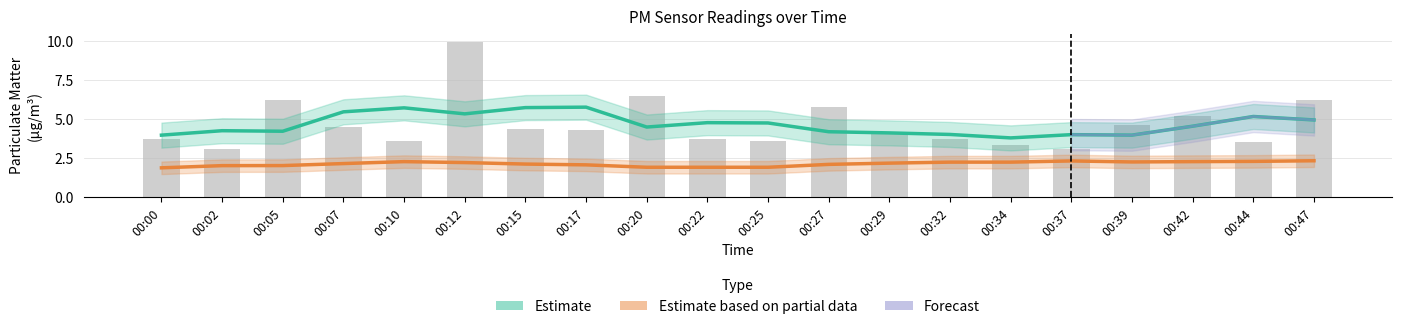

What is the value of the 2nd bar from the left?

3.1